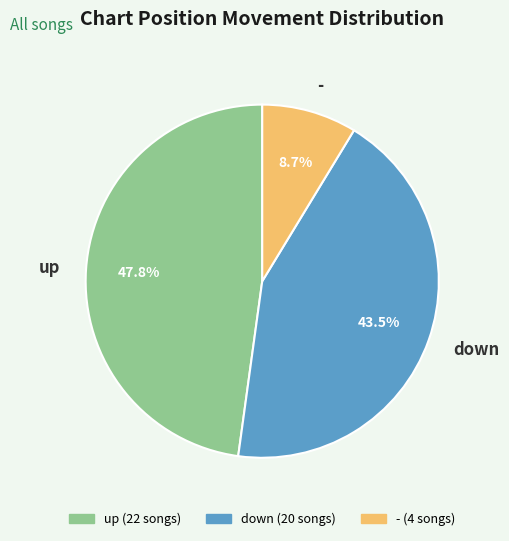

Which slice is the smallest?

-